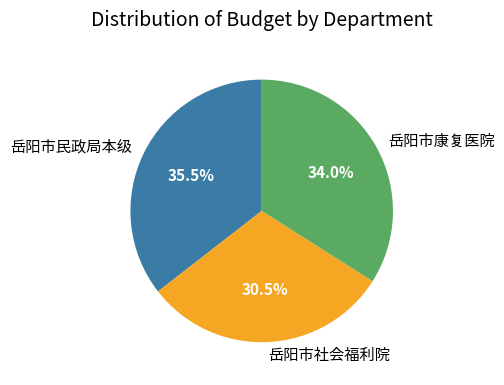

How many slices are in this pie chart?

3